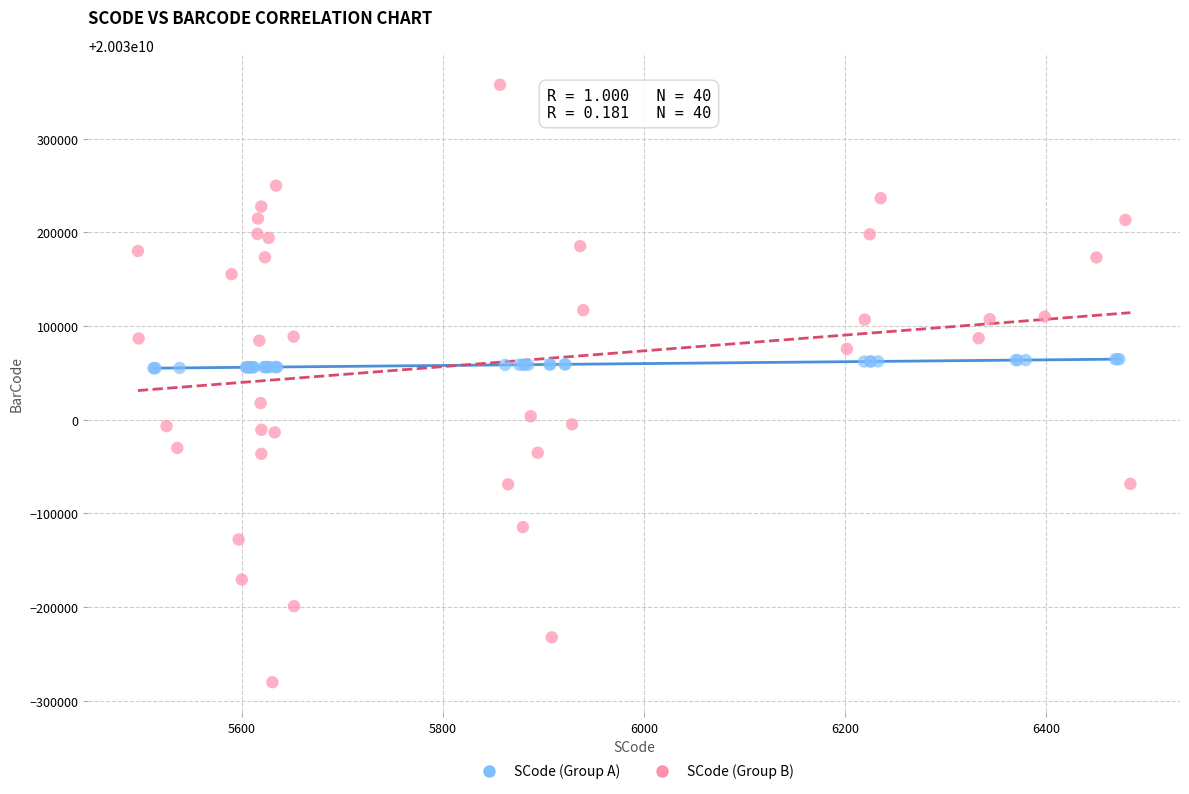

Which series reaches the minimum Y coordinate?

SCode (Group B)